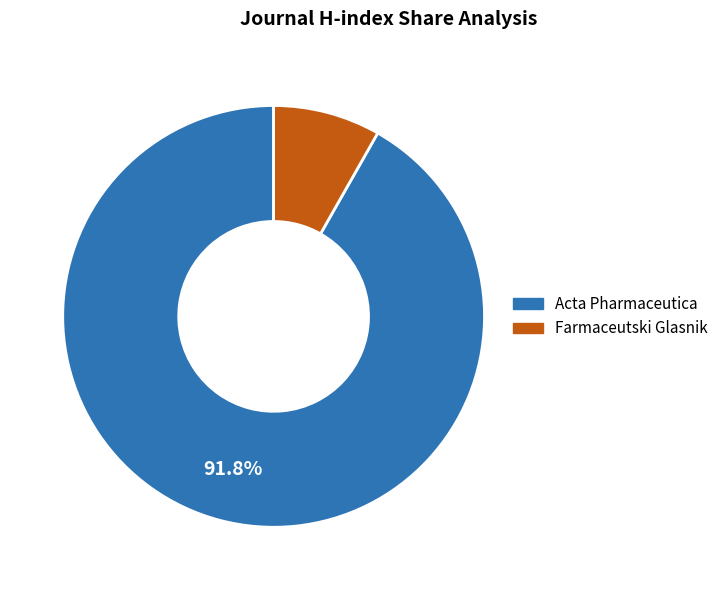

Is the sum of Acta Pharmaceutica and Farmaceutski Glasnik greater than half?

Yes